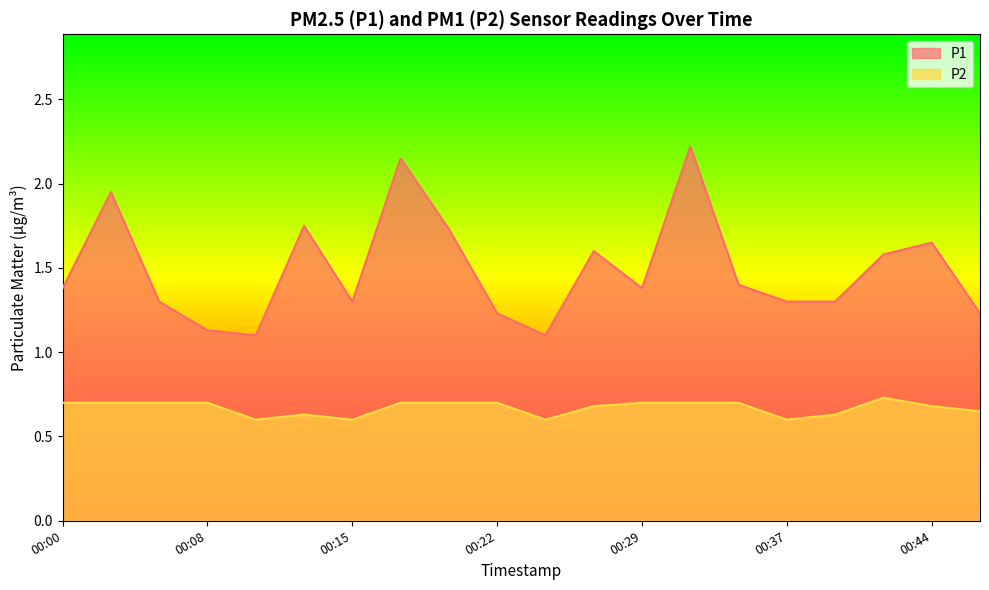

Reading left to right, extract all data points from this chart.

P1: 00:00=1.4	00:03=1.9	00:05=1.3	00:08=1.1	00:10=1.1	00:12=1.8	00:15=1.3	00:17=2.1	00:20=1.7	00:22=1.2	00:25=1.1	00:27=1.6	00:29=1.4	00:32=2.2	00:34=1.4	00:37=1.3	00:39=1.3	00:42=1.6	00:44=1.6	00:46=1.2
P2: 00:00=0.7	00:03=0.7	00:05=0.7	00:08=0.7	00:10=0.6	00:12=0.6	00:15=0.6	00:17=0.7	00:20=0.7	00:22=0.7	00:25=0.6	00:27=0.7	00:29=0.7	00:32=0.7	00:34=0.7	00:37=0.6	00:39=0.6	00:42=0.7	00:44=0.7	00:46=0.7